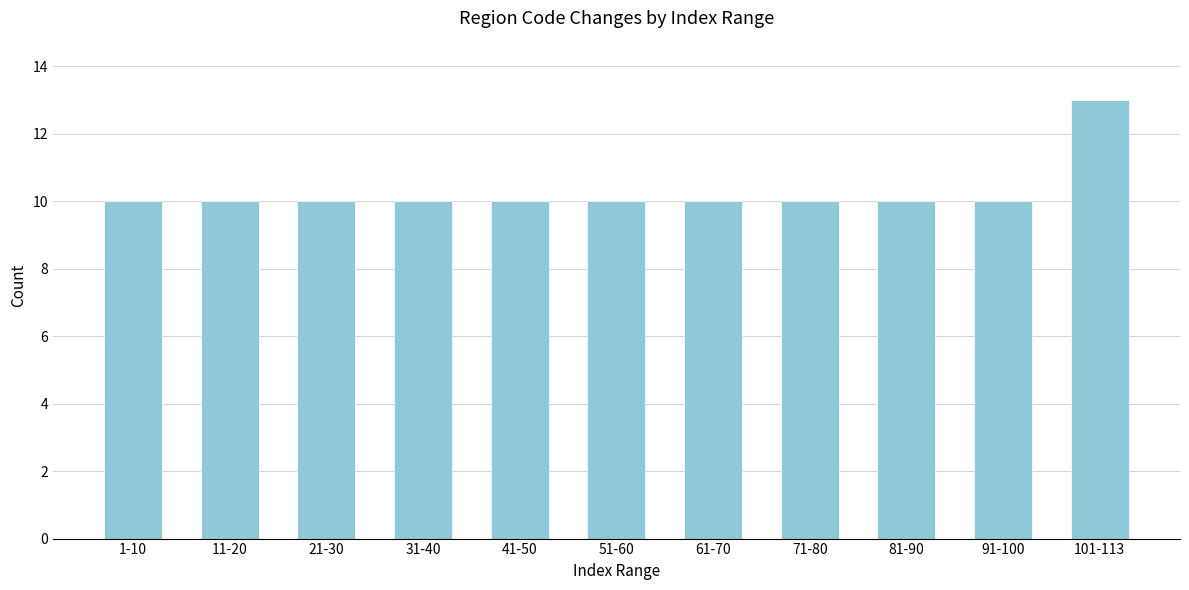

Reading left to right, transcribe all the data shown in this chart.

1-10=10	11-20=10	21-30=10	31-40=10	41-50=10	51-60=10	61-70=10	71-80=10	81-90=10	91-100=10	101-113=13